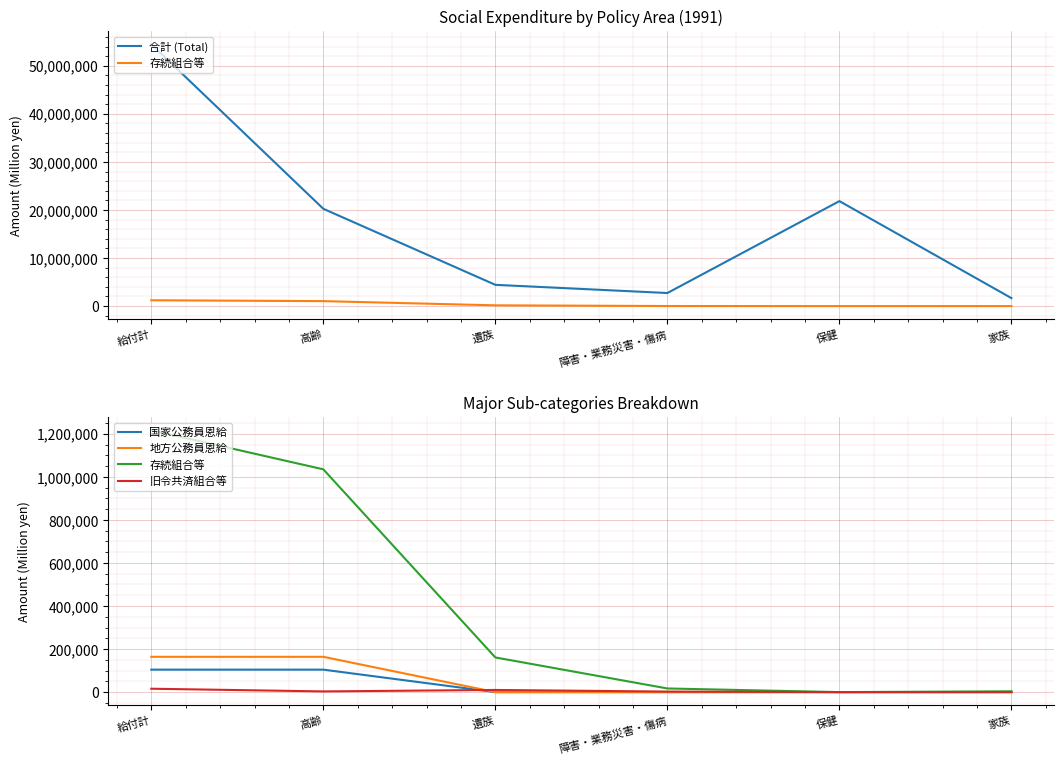

What position from the right is 保健?

2